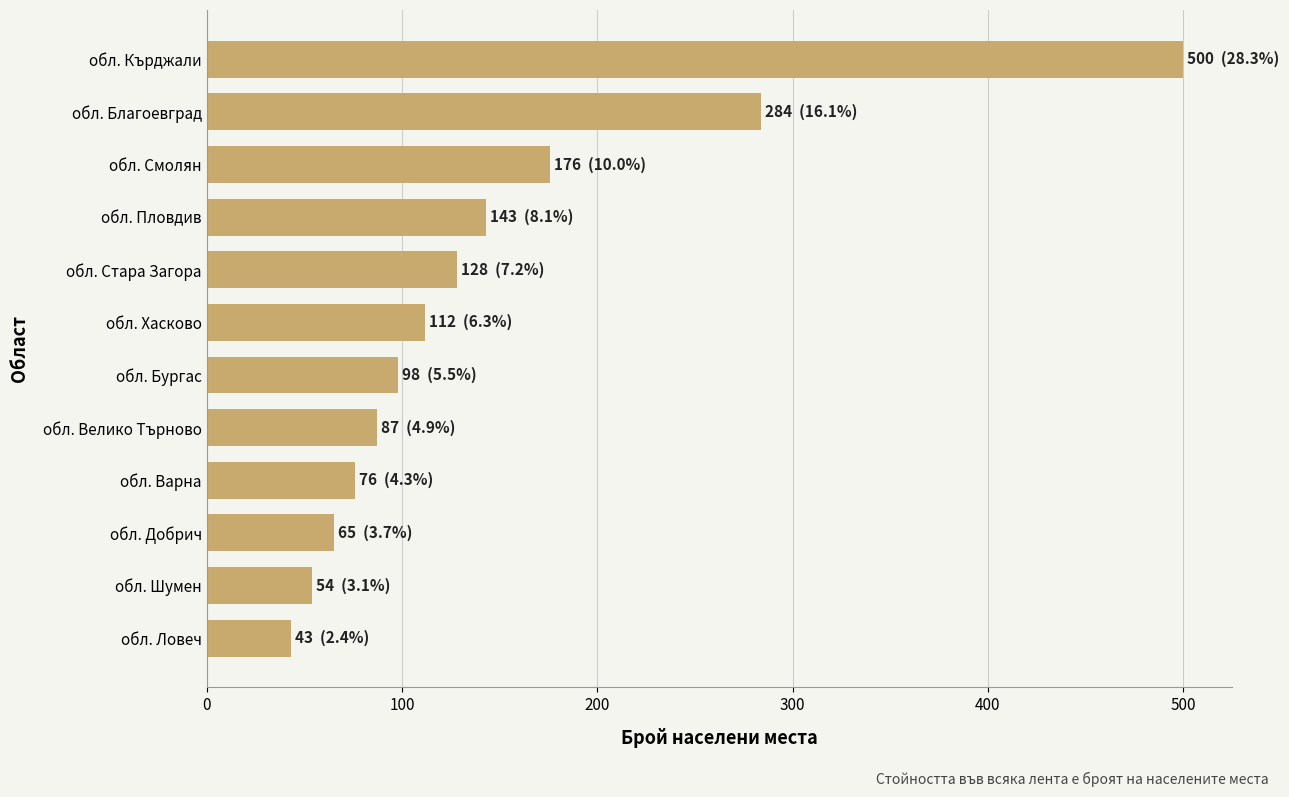

Rank the categories by value from highest to lowest.

обл. Кърджали, обл. Благоевград, обл. Смолян, обл. Пловдив, обл. Стара Загора, обл. Хасково, обл. Бургас, обл. Велико Търново, обл. Варна, обл. Добрич, обл. Шумен, обл. Ловеч